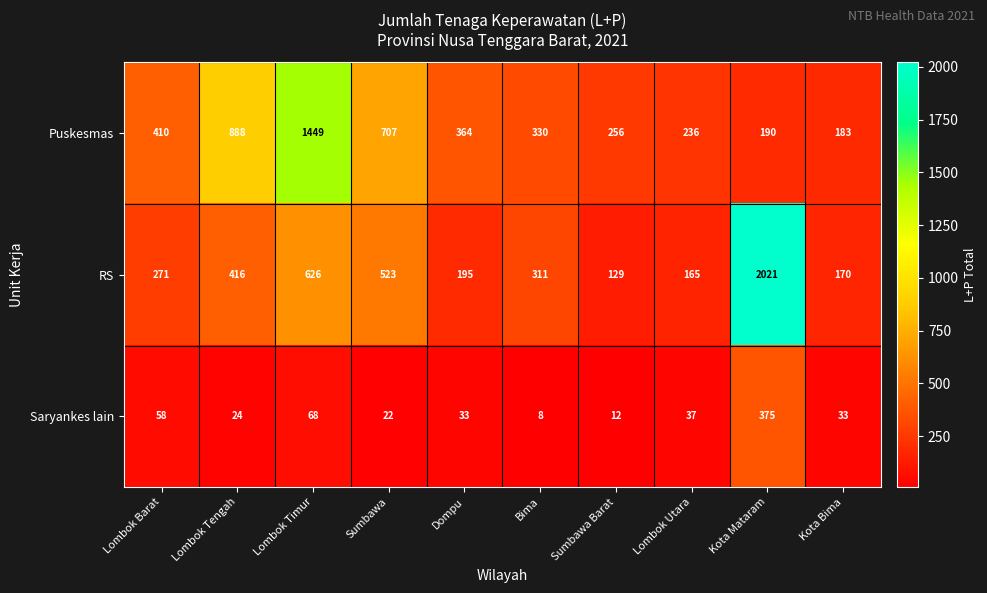

What is the difference between the Saryankes lain values at Lombok Tengah and Kota Bima?

9